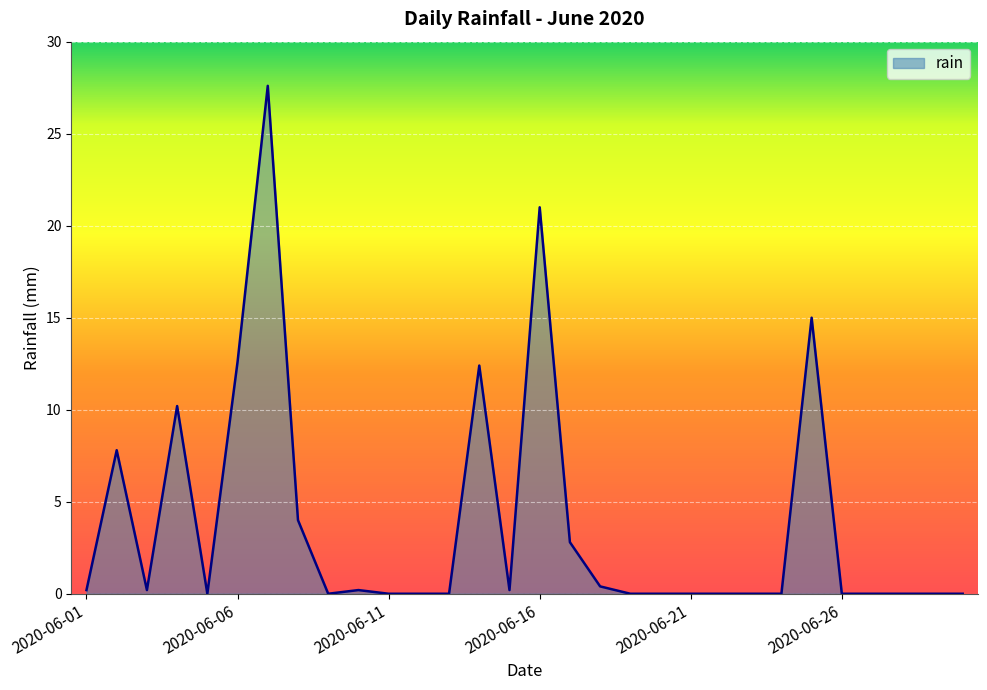

How many lines are shown in the chart?

1